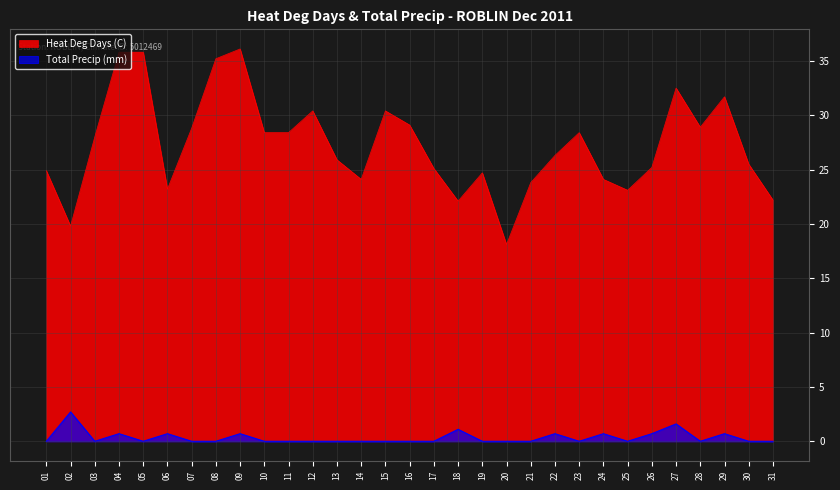

Does the chart display data point markers on the line(s)?

No